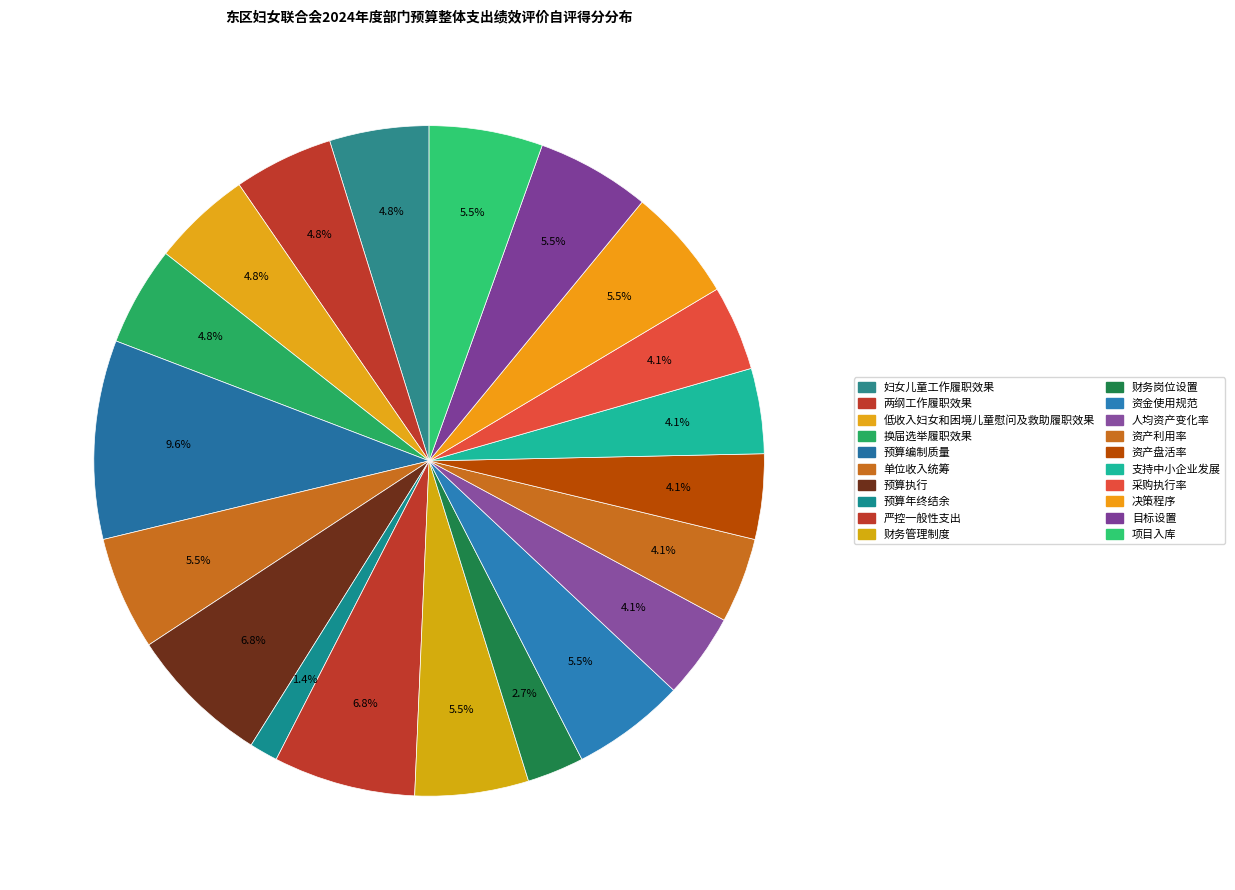

What portion of the pie excludes 人均资产变化率?

95.9%